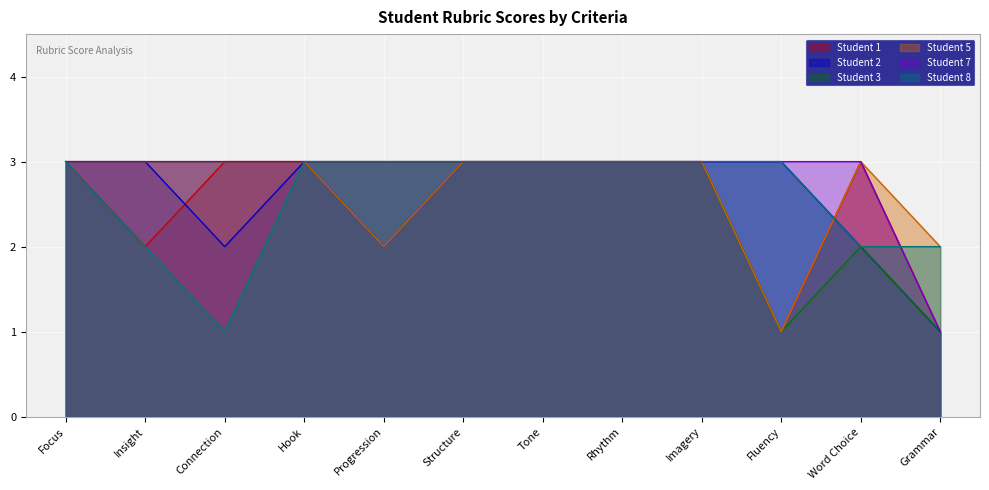

How many values in the Student 3 series are below 3?

3